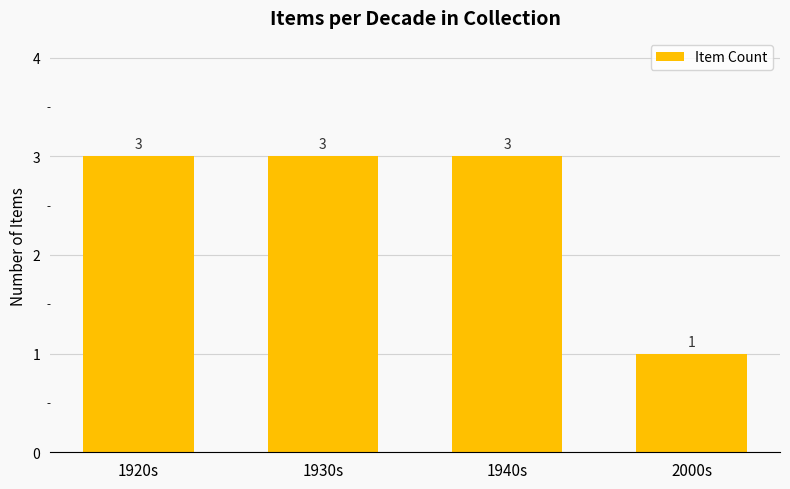

What is the change in value from 1930s to 2000s?

-2